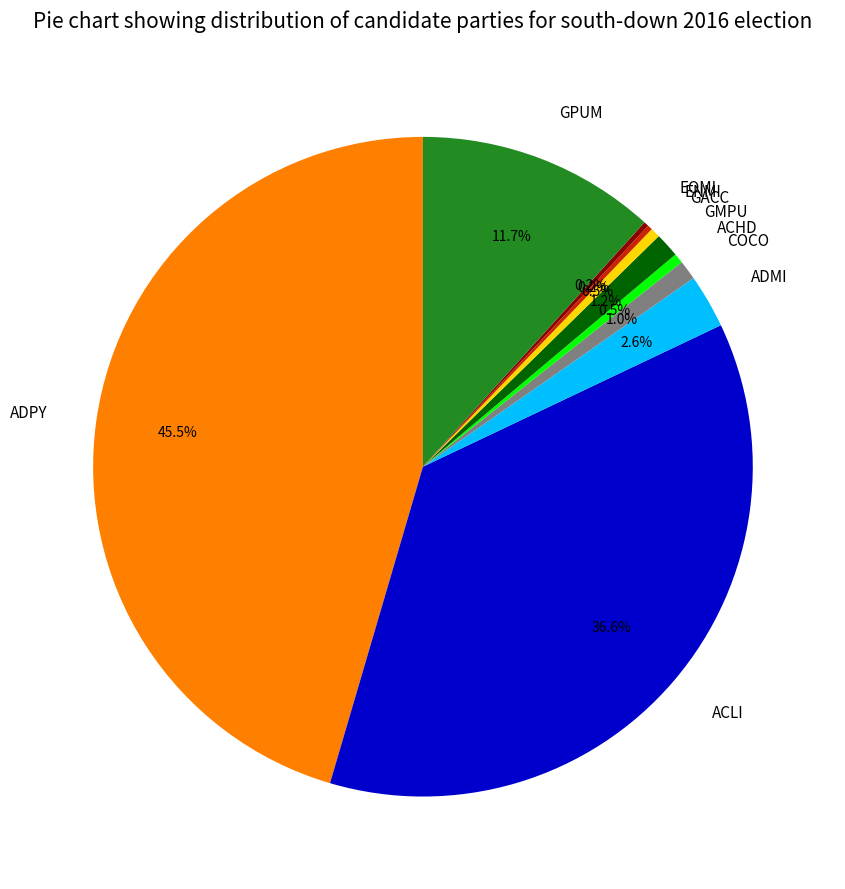

Which slice is the largest?

ADPY